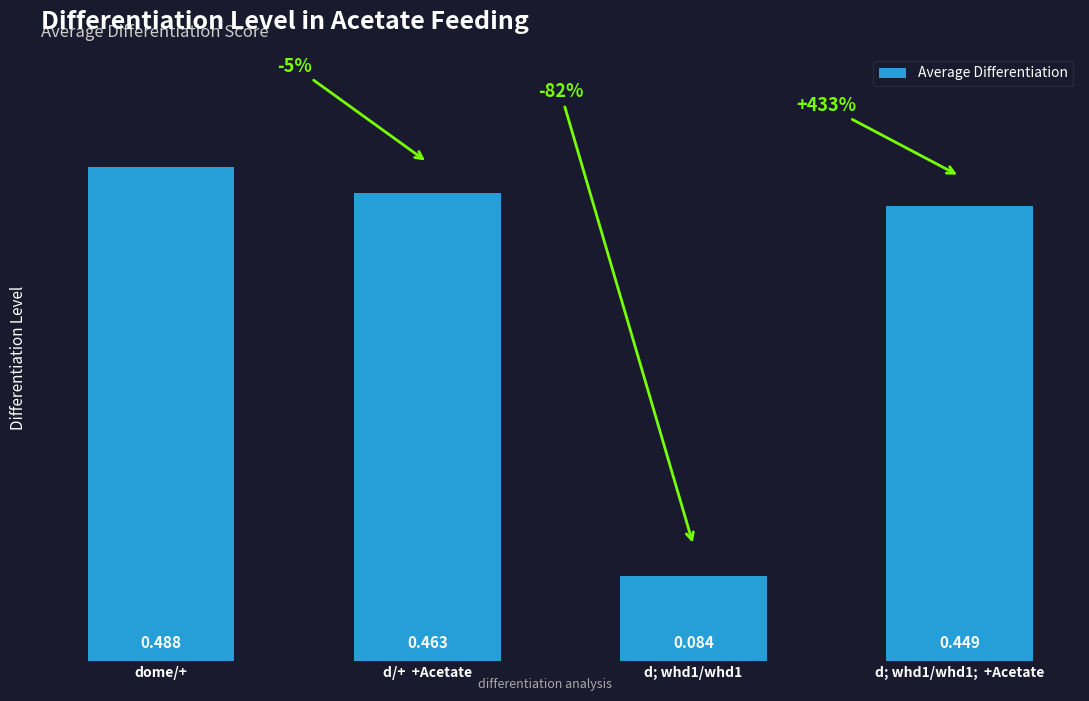

What is the label of the 1st bar from the left?

dome/+